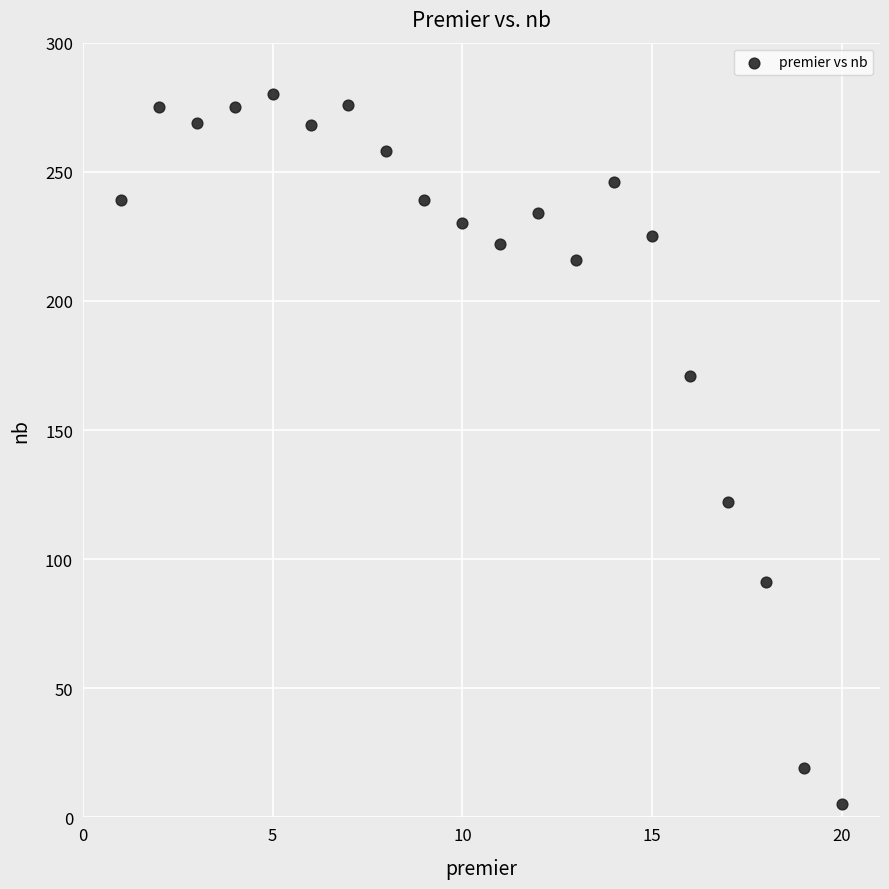

What is the range of X values (max minus min)?

19